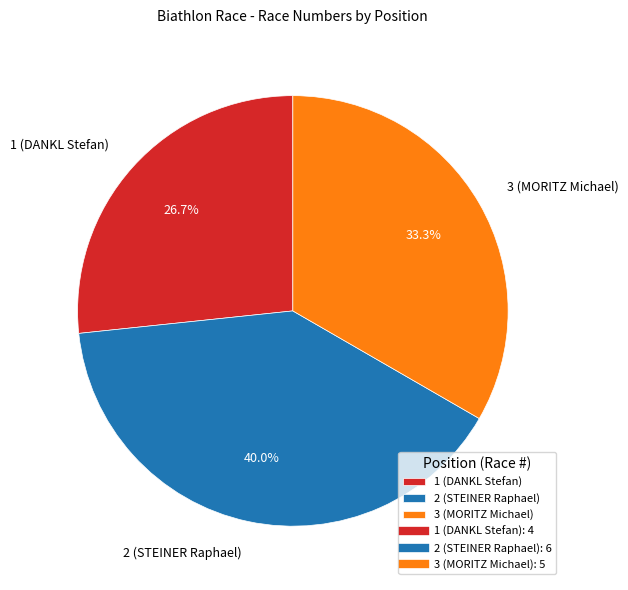

Is it true that 3 (MORITZ Michael) is 27% of the pie?

False